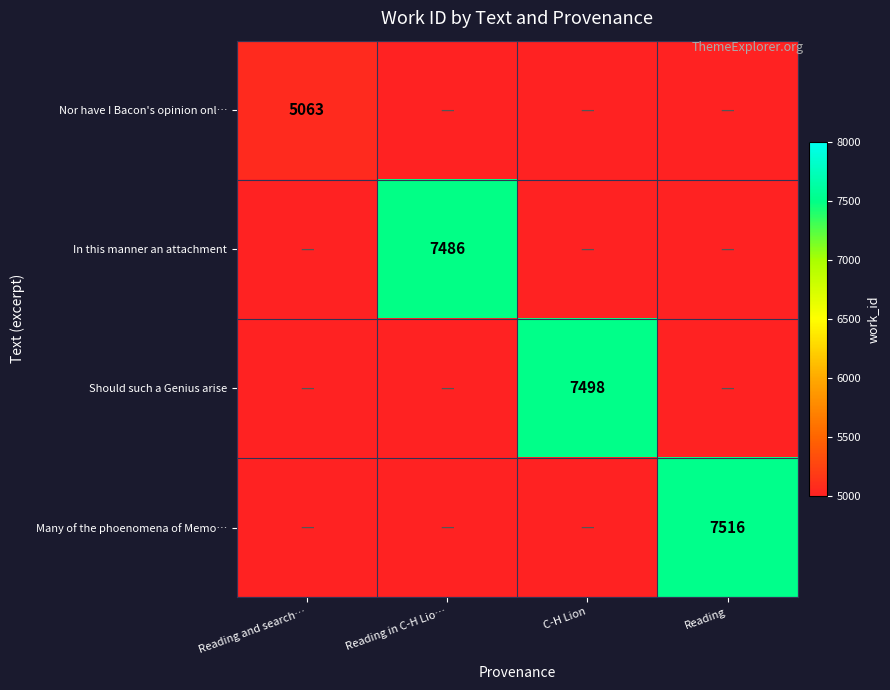

Is it true that In this manner an attachment equals 2022 at Reading in C-H Lio…?

False